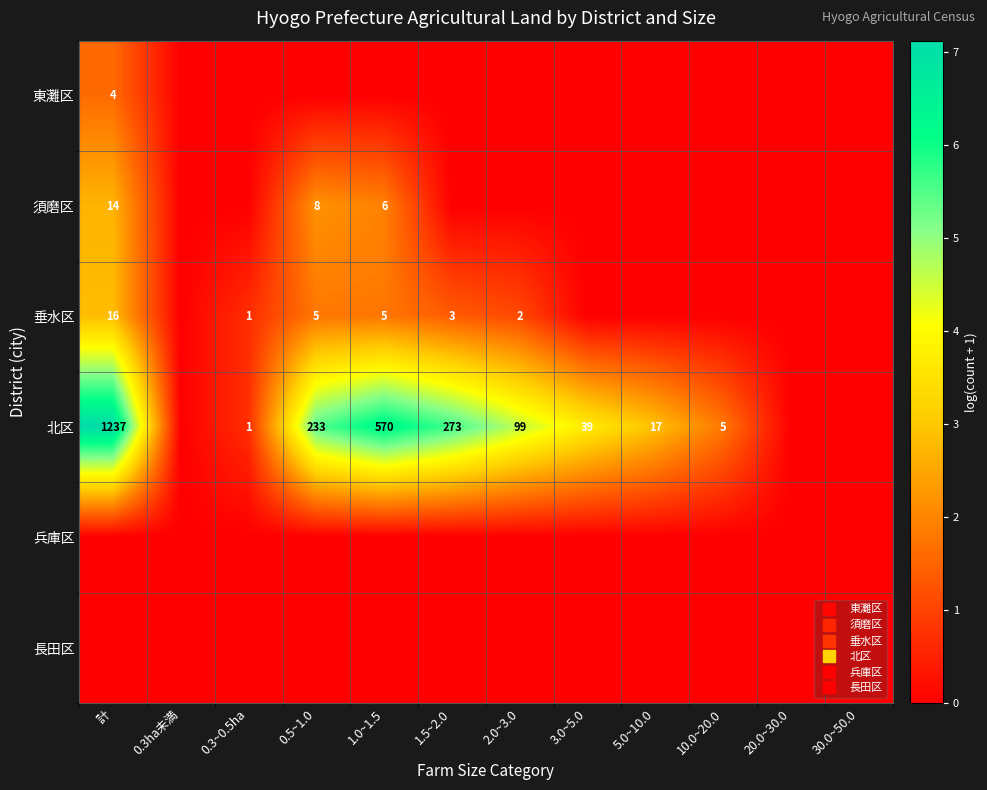

Which series has the largest total across all categories?

北区